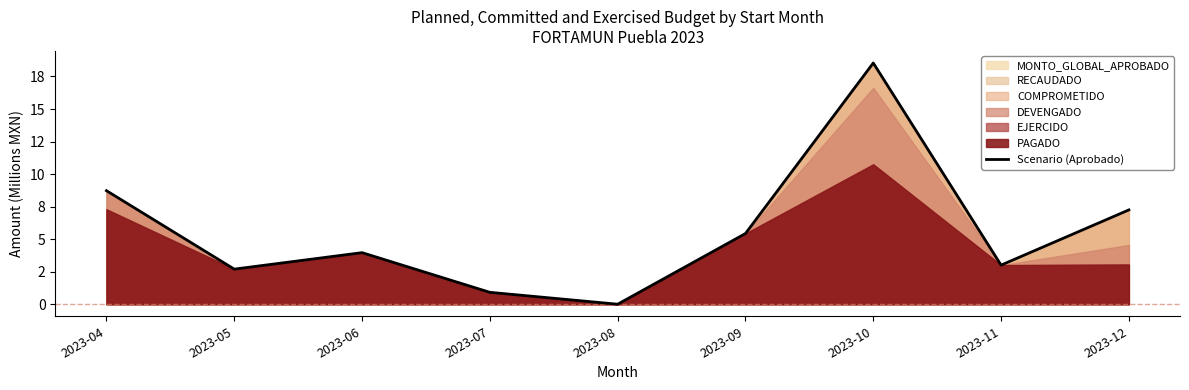

Reading right to left, what are all the values shown in this chart?

2023-12=7.2	2023-11=3.0	2023-10=18.5	2023-09=5.4	2023-08=0.0	2023-07=0.9	2023-06=4.0	2023-05=2.7	2023-04=8.7